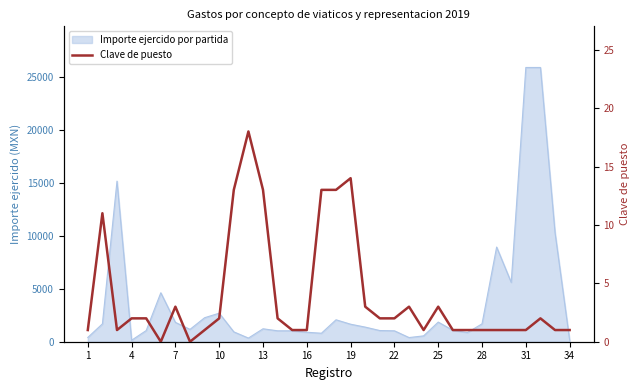

True or false: the data shows 5 at 22.

False